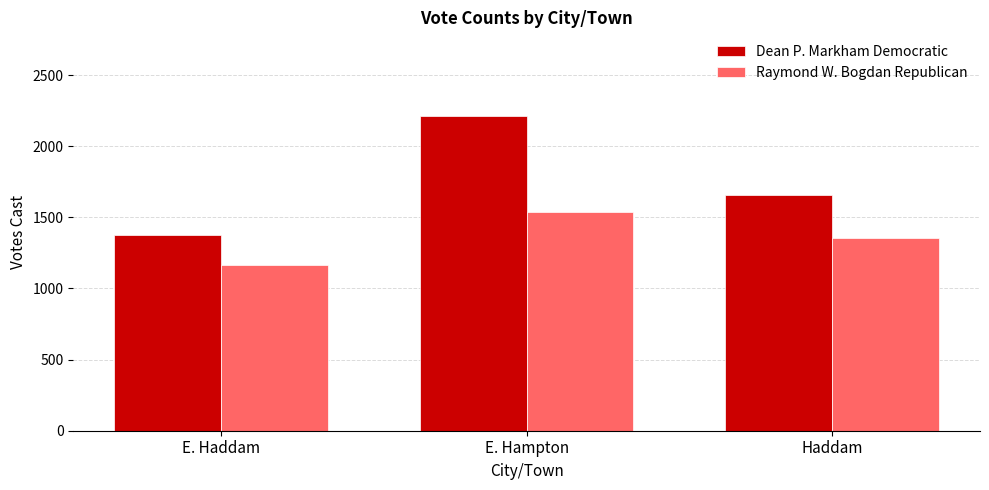

What is the value of the Dean P. Markham Democratic bar at the 2nd from the left?

2214